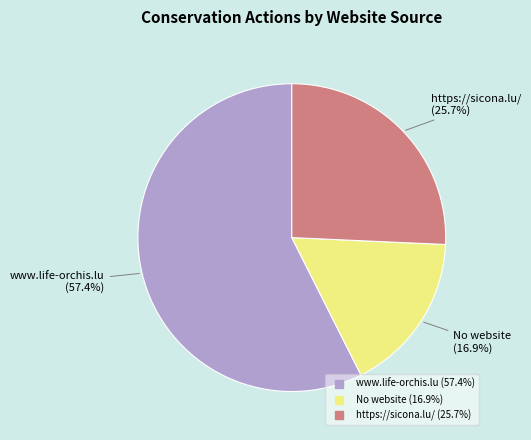

Is there any slice that represents more than half of the pie?

Yes